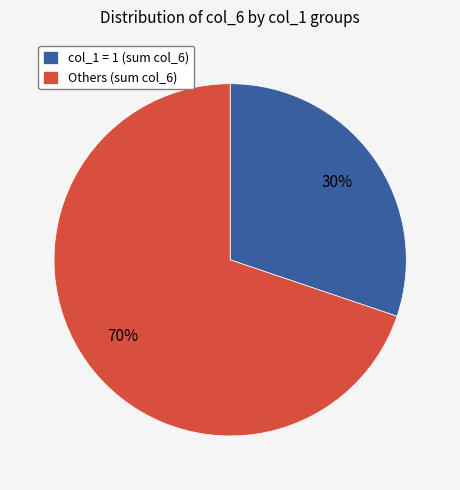

The Others (sum col_6) slice represents 70% of the pie. True or false?

True